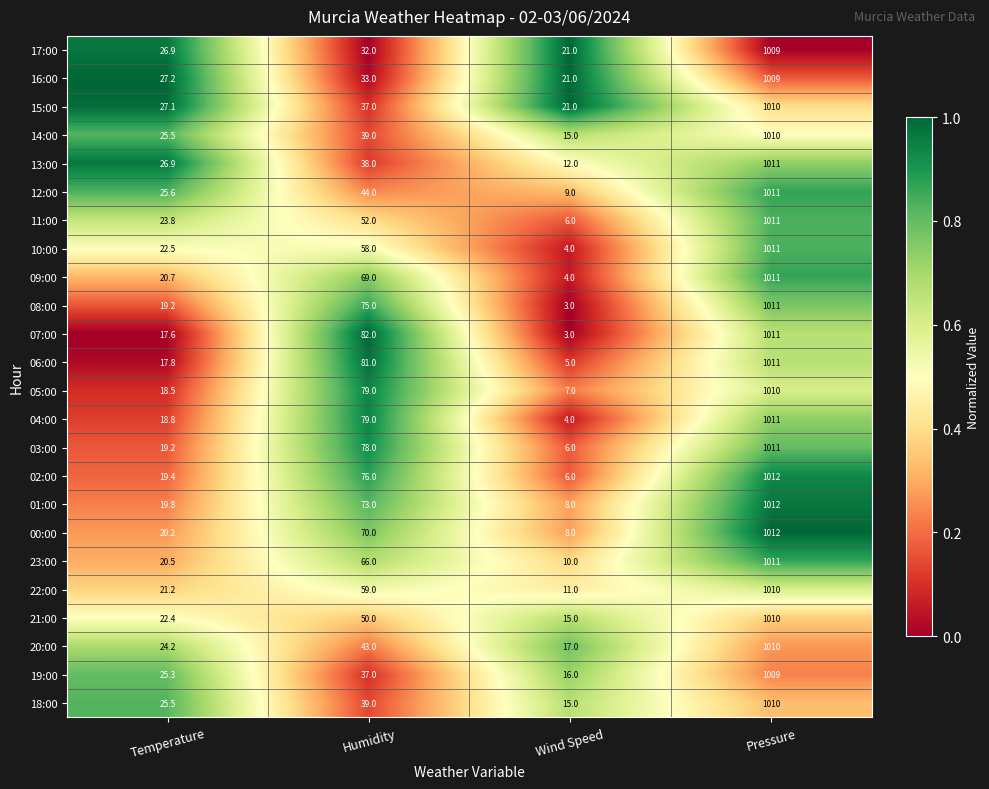

What is the minimum value shown in the chart?

3.0